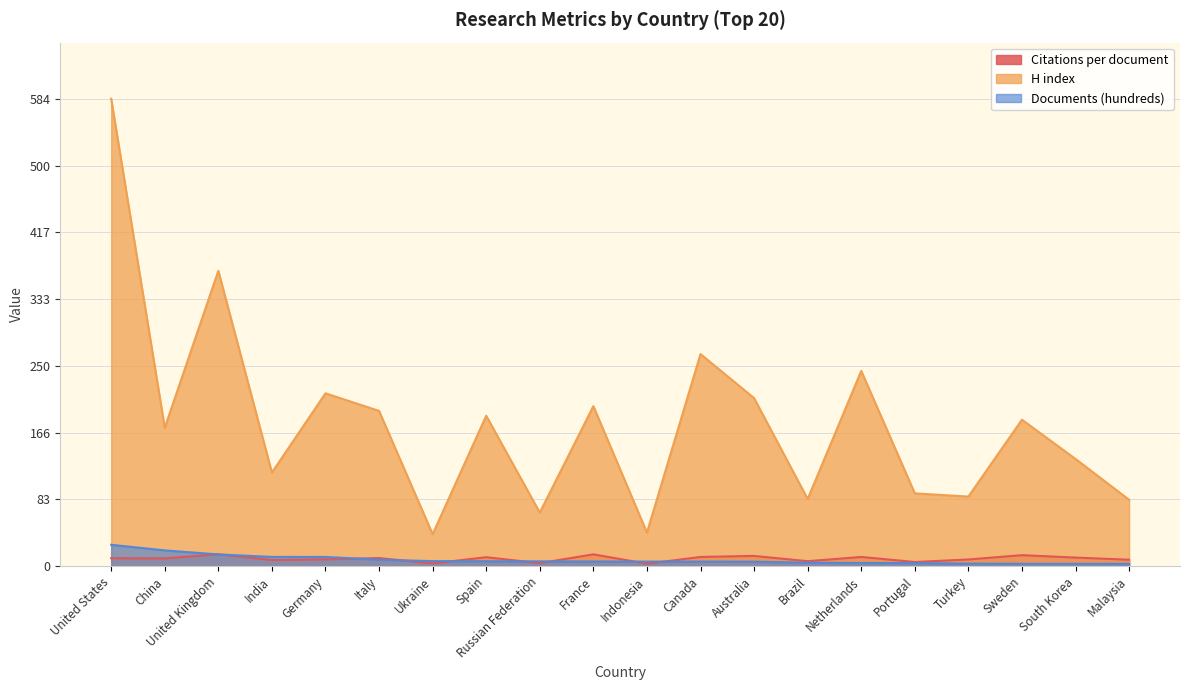

What is the label of the 2nd point from the right?

South Korea